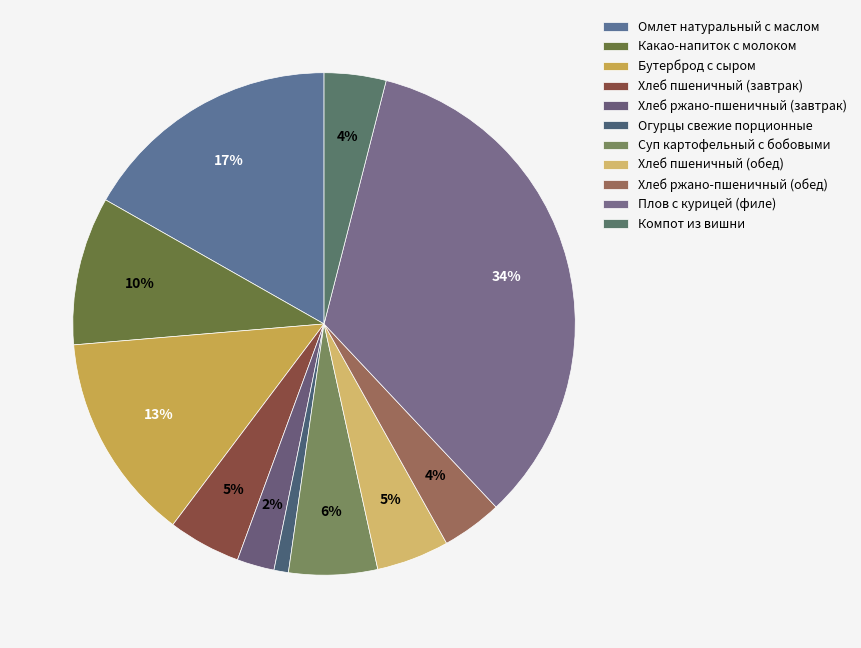

To the nearest percent, what is the difference between the largest and smallest slice percentages?

33%